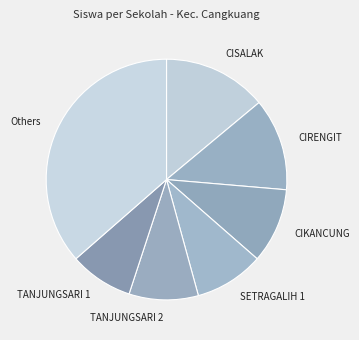

Which category has the biggest portion of the pie?

Others